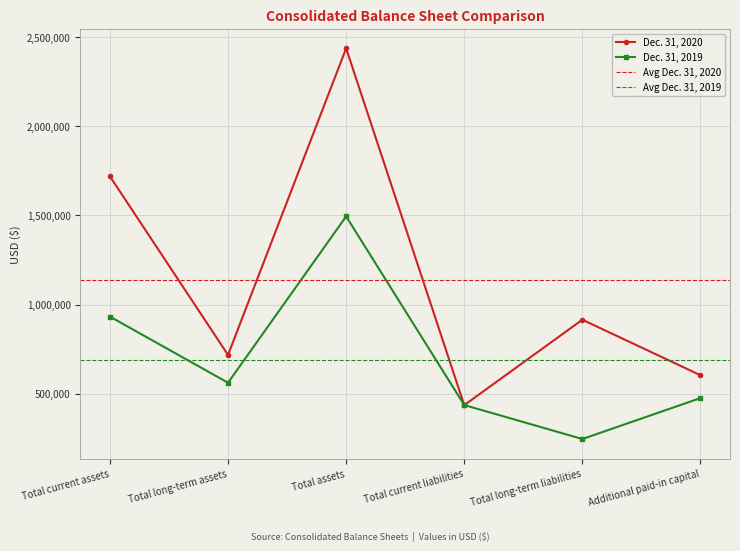

How many interior local peaks does the Dec. 31, 2019 series have?

1